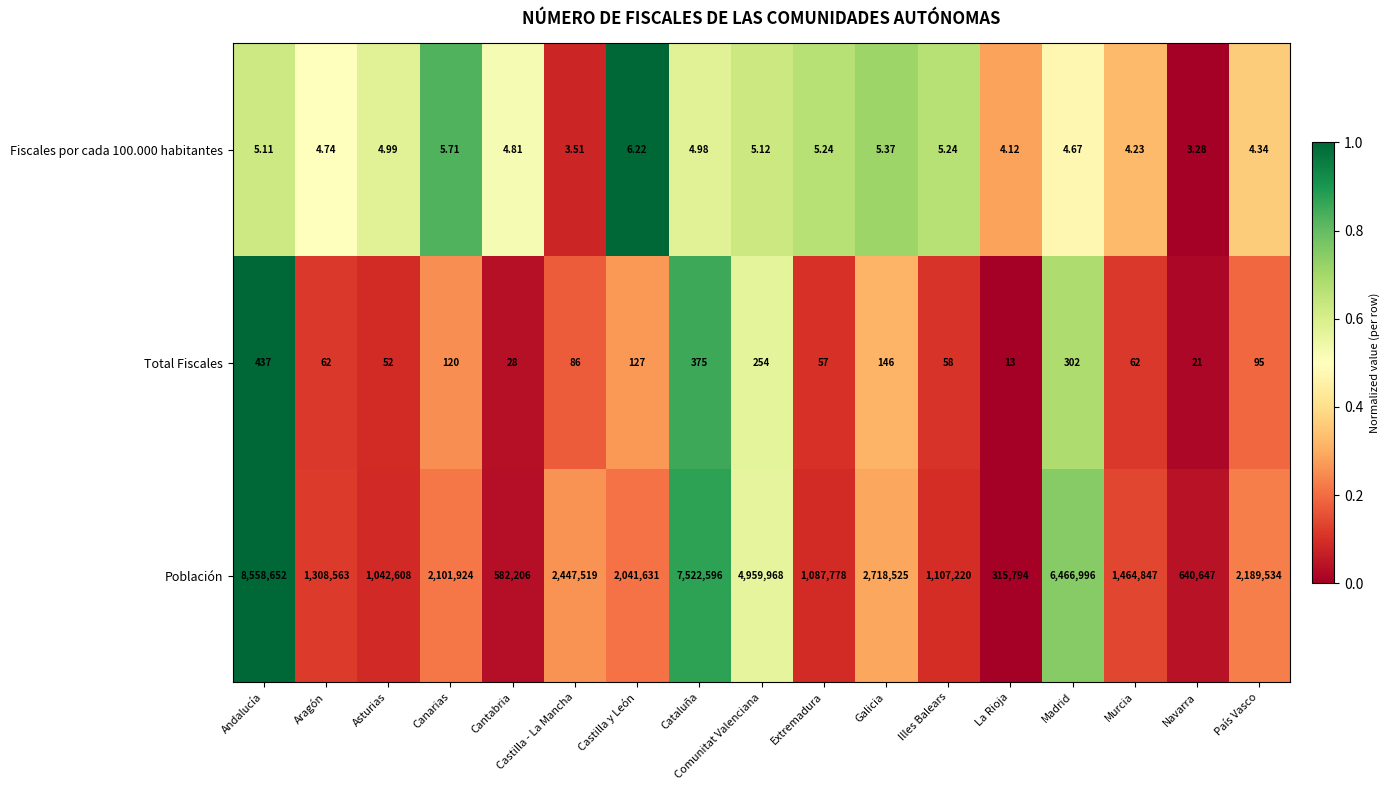

At which category does the chart reach its peak across all series?

Andalucía